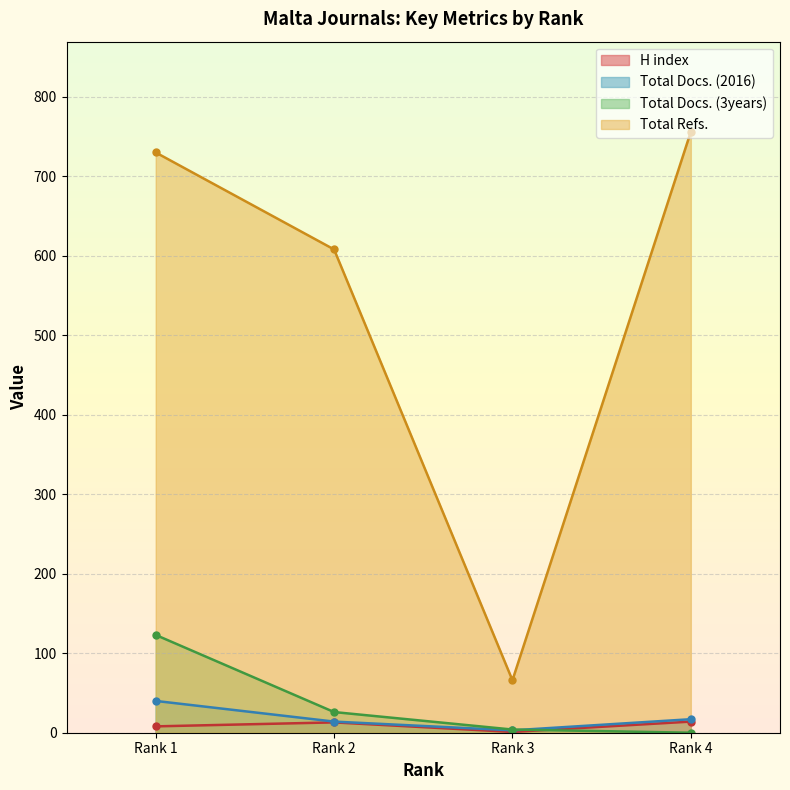

How many lines are shown in the chart?

4